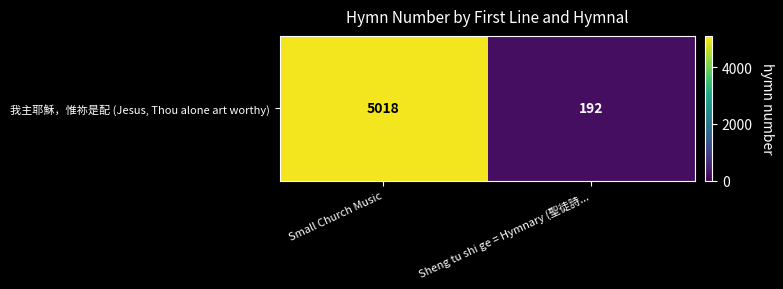

Rank the categories by value from highest to lowest.

Small Church Music, Sheng tu shi ge = Hymnary (聖徒詩...